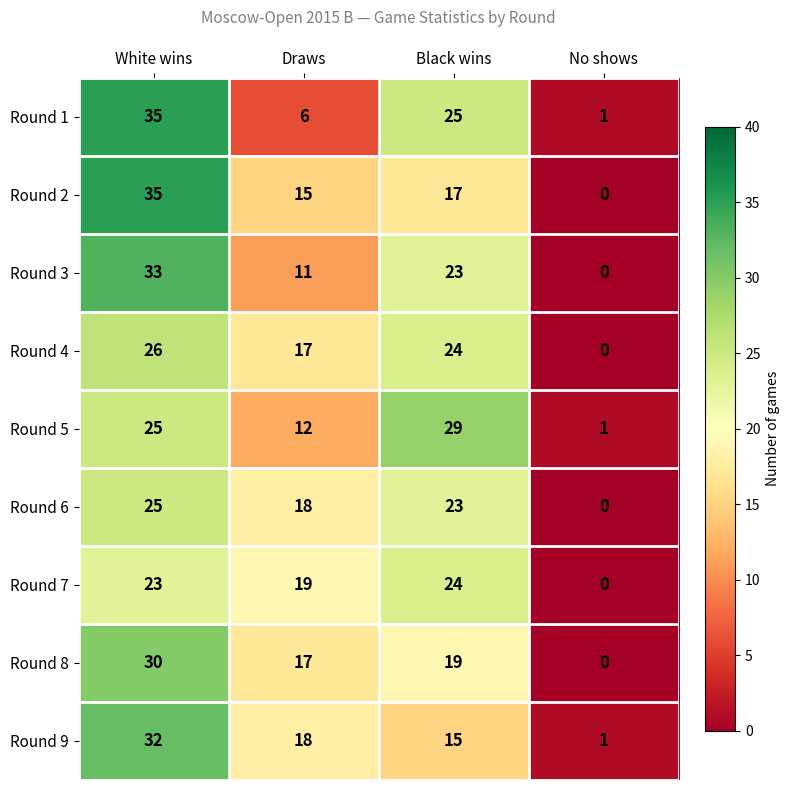

How many values in Round 4 are above zero?

3